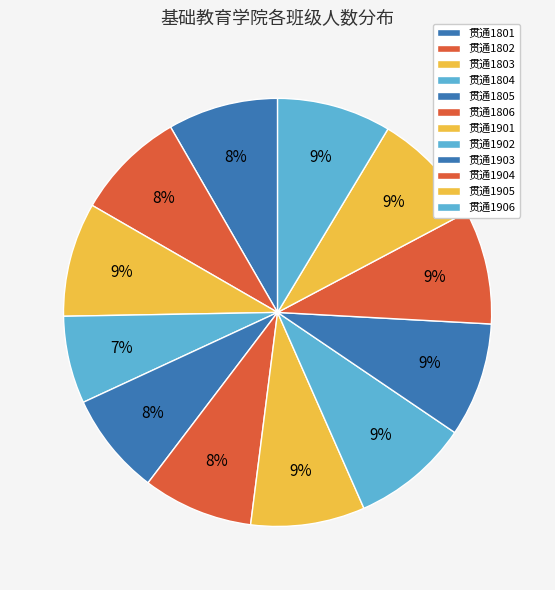

What is the change in value from 贯通1802 to 贯通1906?

+1